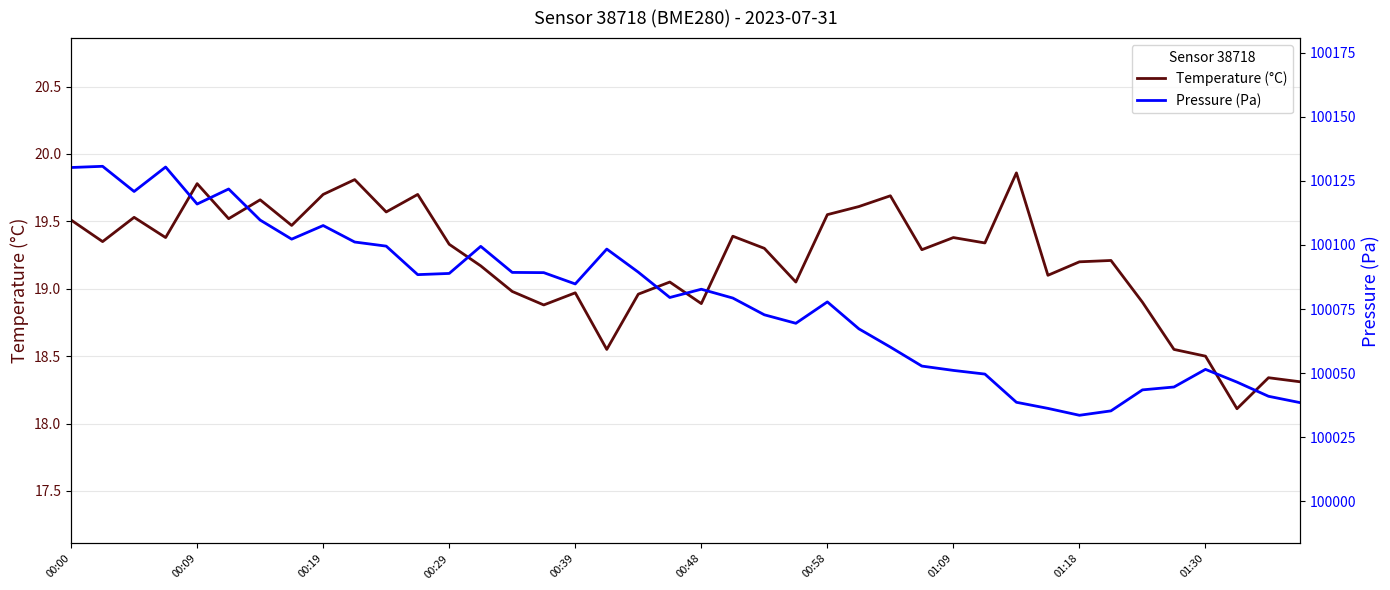

What is the smallest value displayed?

18.1